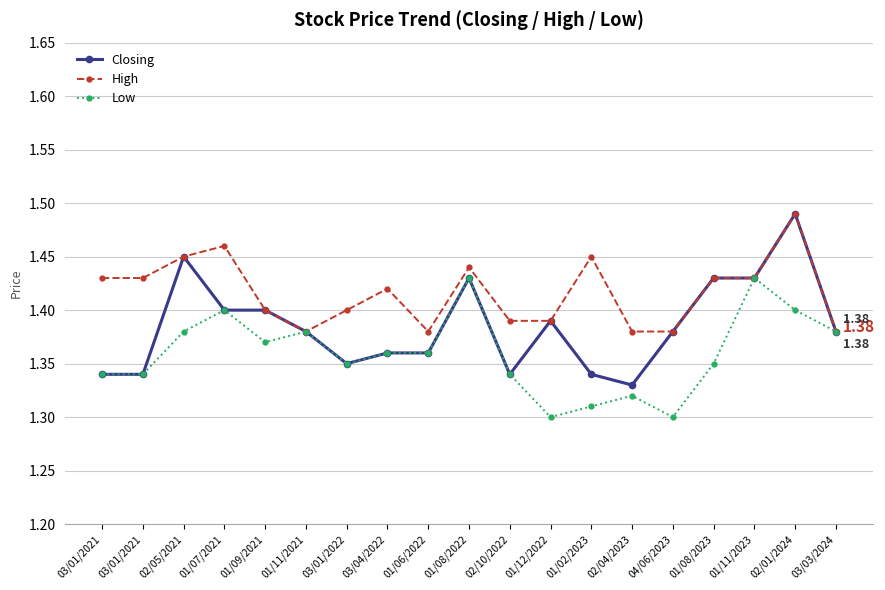

What is the difference between the maximum and minimum values in the Closing series?

0.2